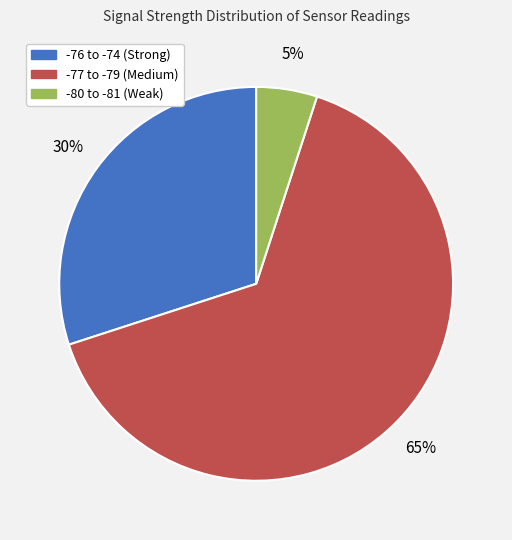

How many slices are in this pie chart?

3